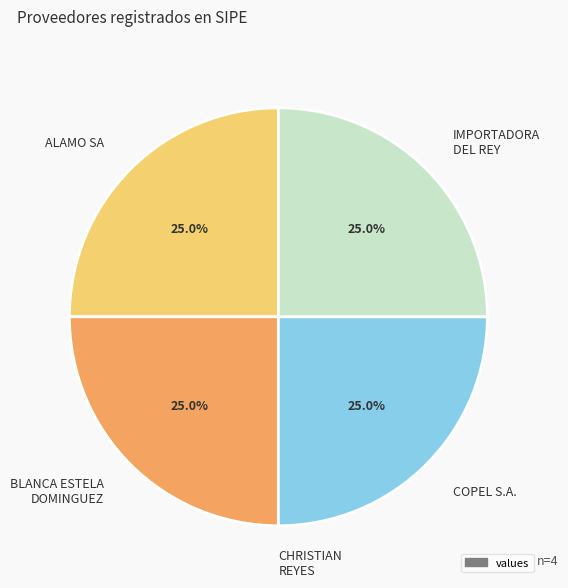

What is the ratio of the value at IMPORTADORA DEL REY to the value at ALAMO SA?

1.0